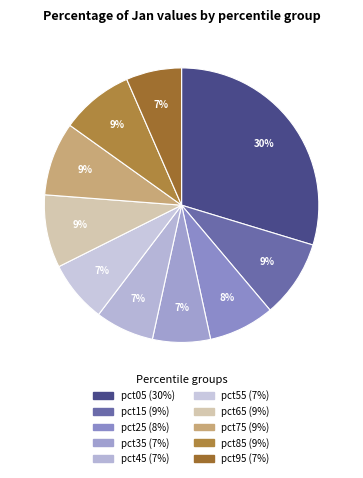

Combined, what portion of the pie is pct15 and pct75?

17.8%